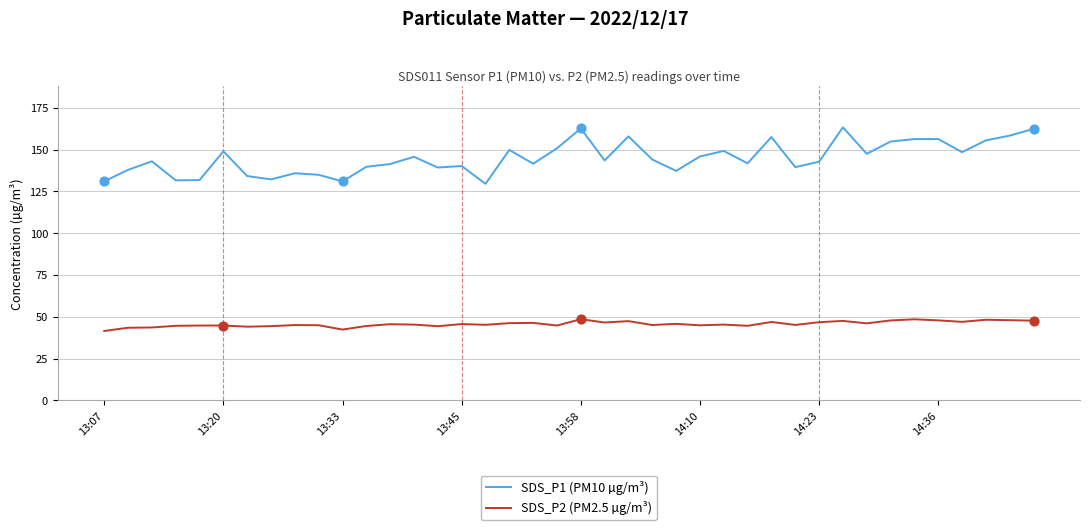

Which series has the largest total across all categories?

SDS_P1 (PM10 µg/m³)